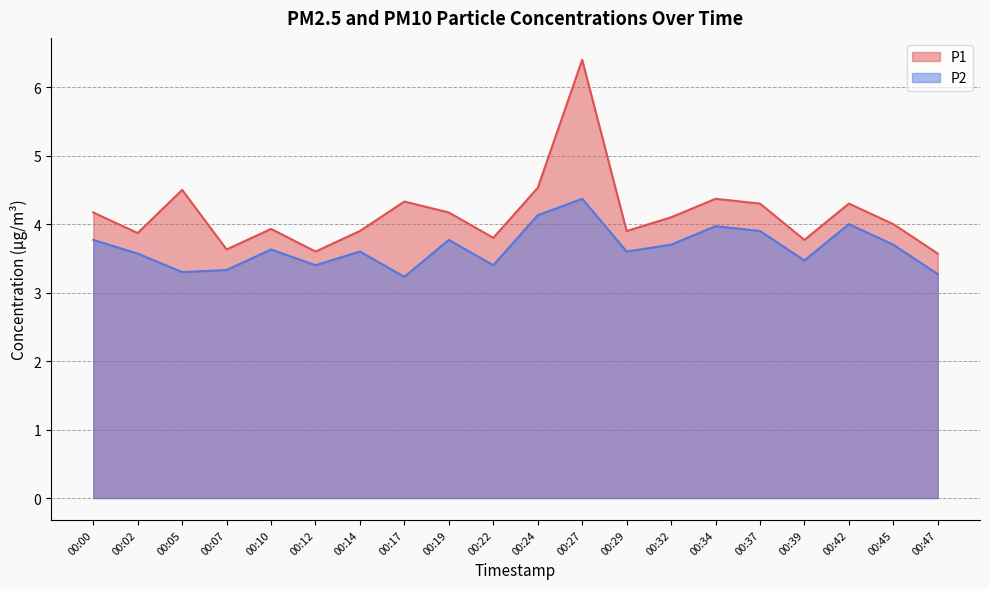

Rank the categories by P1 value from highest to lowest.

00:27, 00:24, 00:05, 00:34, 00:17, 00:37, 00:42, 00:00, 00:19, 00:32, 00:45, 00:10, 00:14, 00:29, 00:02, 00:22, 00:39, 00:07, 00:12, 00:47